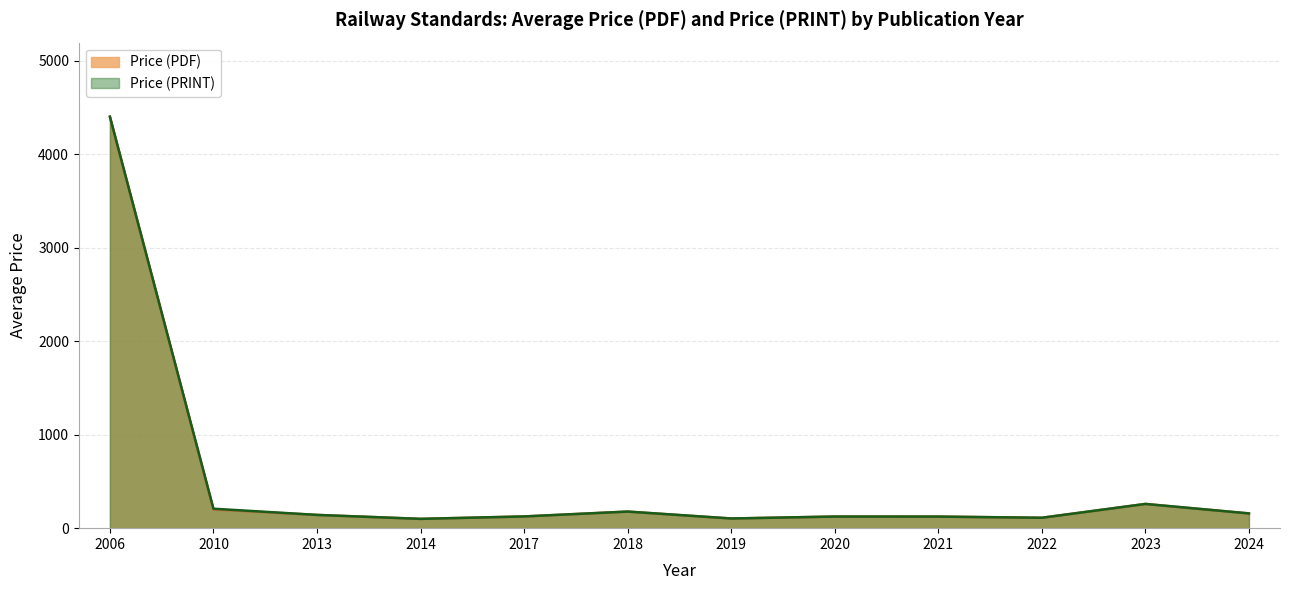

True or false: Price (PRINT) and Price (PDF) cross at least once.

False